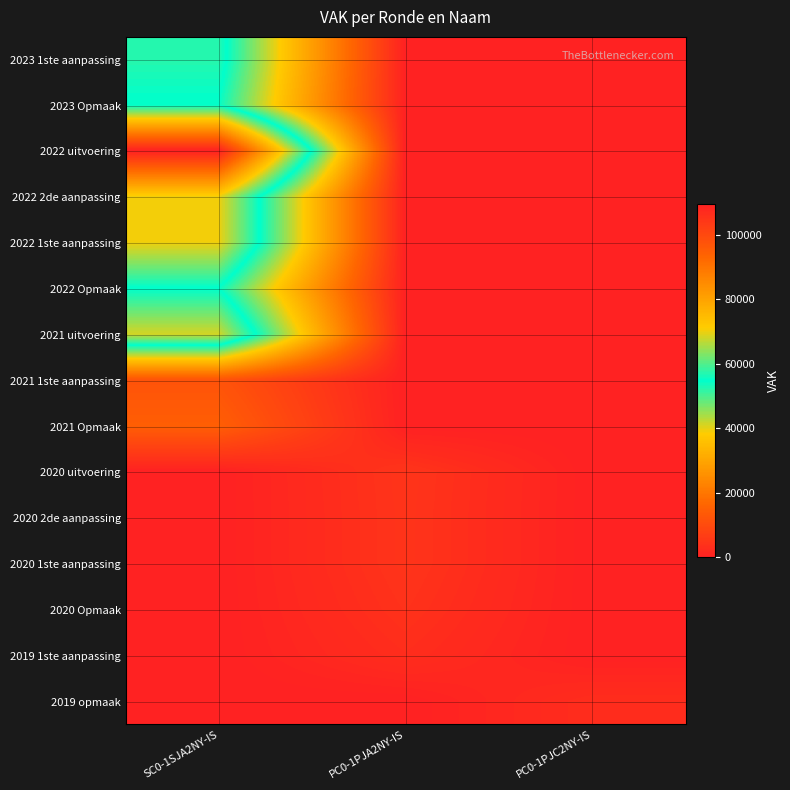

Reading right to left, extract all data points from this chart.

2023 1ste aanpassing: PC0-1PJC2NY-IS=0	PC0-1PJA2NY-IS=0	SC0-1SJA2NY-IS=57248
2023 Opmaak: PC0-1PJC2NY-IS=0	PC0-1PJA2NY-IS=0	SC0-1SJA2NY-IS=54507
2022 uitvoering: PC0-1PJC2NY-IS=0	PC0-1PJA2NY-IS=0	SC0-1SJA2NY-IS=109501
2022 2de aanpassing: PC0-1PJC2NY-IS=0	PC0-1PJA2NY-IS=0	SC0-1SJA2NY-IS=70242
2022 1ste aanpassing: PC0-1PJC2NY-IS=0	PC0-1PJA2NY-IS=0	SC0-1SJA2NY-IS=70242
2022 Opmaak: PC0-1PJC2NY-IS=0	PC0-1PJA2NY-IS=0	SC0-1SJA2NY-IS=54596
2021 uitvoering: PC0-1PJC2NY-IS=0	PC0-1PJA2NY-IS=0	SC0-1SJA2NY-IS=68424
2021 1ste aanpassing: PC0-1PJC2NY-IS=0	PC0-1PJA2NY-IS=0	SC0-1SJA2NY-IS=12099
2021 Opmaak: PC0-1PJC2NY-IS=0	PC0-1PJA2NY-IS=0	SC0-1SJA2NY-IS=14728
2020 uitvoering: PC0-1PJC2NY-IS=0	PC0-1PJA2NY-IS=4637	SC0-1SJA2NY-IS=0
2020 2de aanpassing: PC0-1PJC2NY-IS=0	PC0-1PJA2NY-IS=4521	SC0-1SJA2NY-IS=0
2020 1ste aanpassing: PC0-1PJC2NY-IS=0	PC0-1PJA2NY-IS=4521	SC0-1SJA2NY-IS=0
2020 Opmaak: PC0-1PJC2NY-IS=0	PC0-1PJA2NY-IS=3903	SC0-1SJA2NY-IS=0
2019 1ste aanpassing: PC0-1PJC2NY-IS=0	PC0-1PJA2NY-IS=2936	SC0-1SJA2NY-IS=0
2019 opmaak: PC0-1PJC2NY-IS=2936	PC0-1PJA2NY-IS=0	SC0-1SJA2NY-IS=0